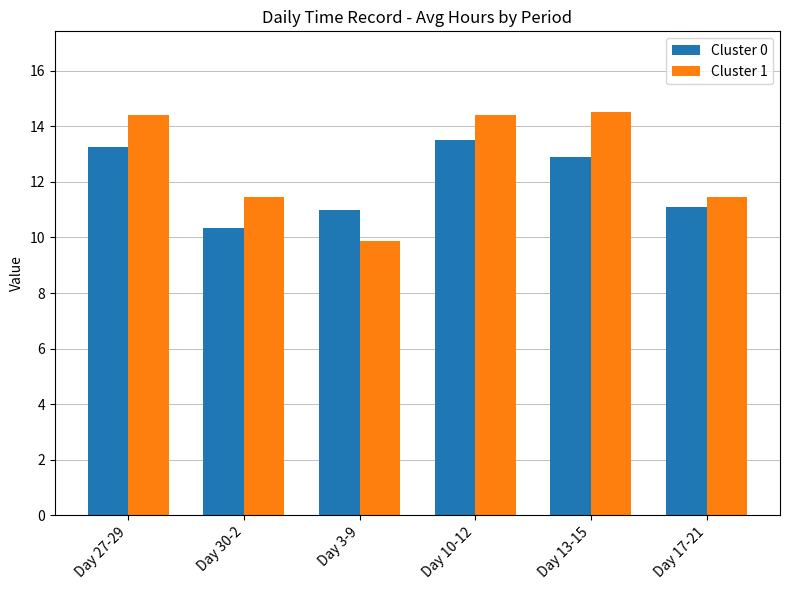

The Cluster 1 series shows 18.6 at Day 17-21. True or false?

False